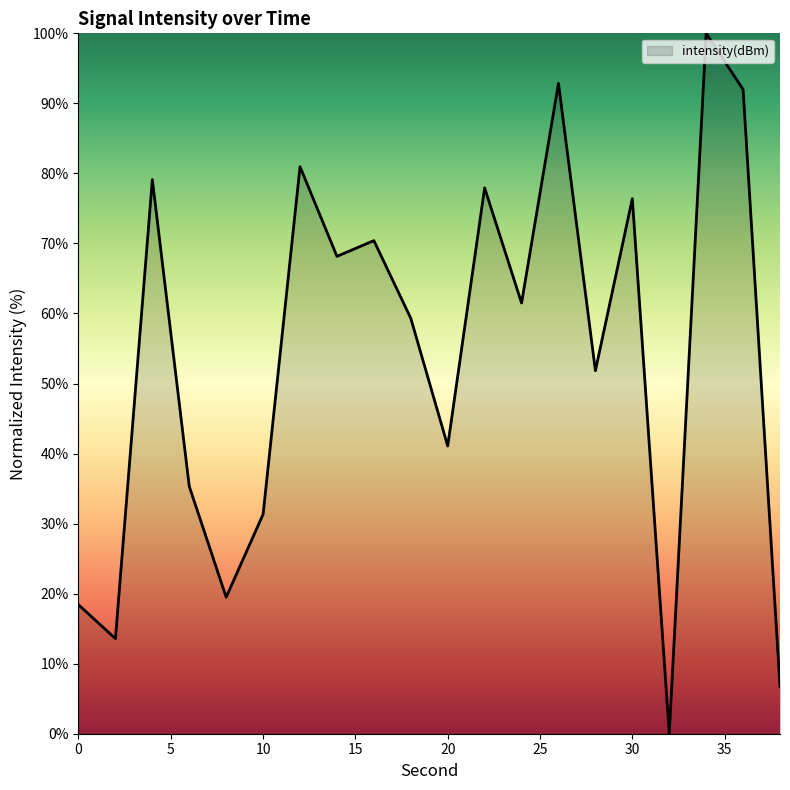

What is the difference between the maximum and minimum values?

100.0